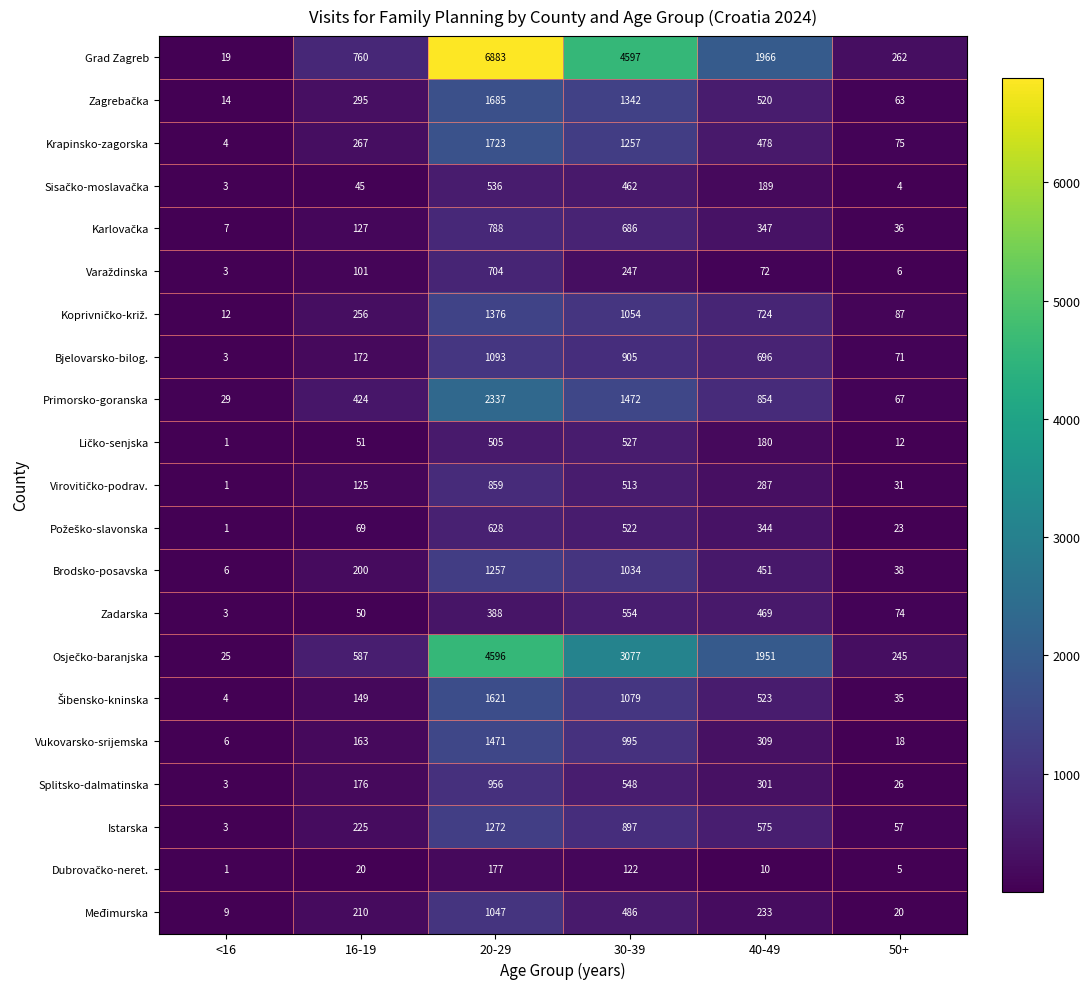

Which category has the lowest value across all series?

<16